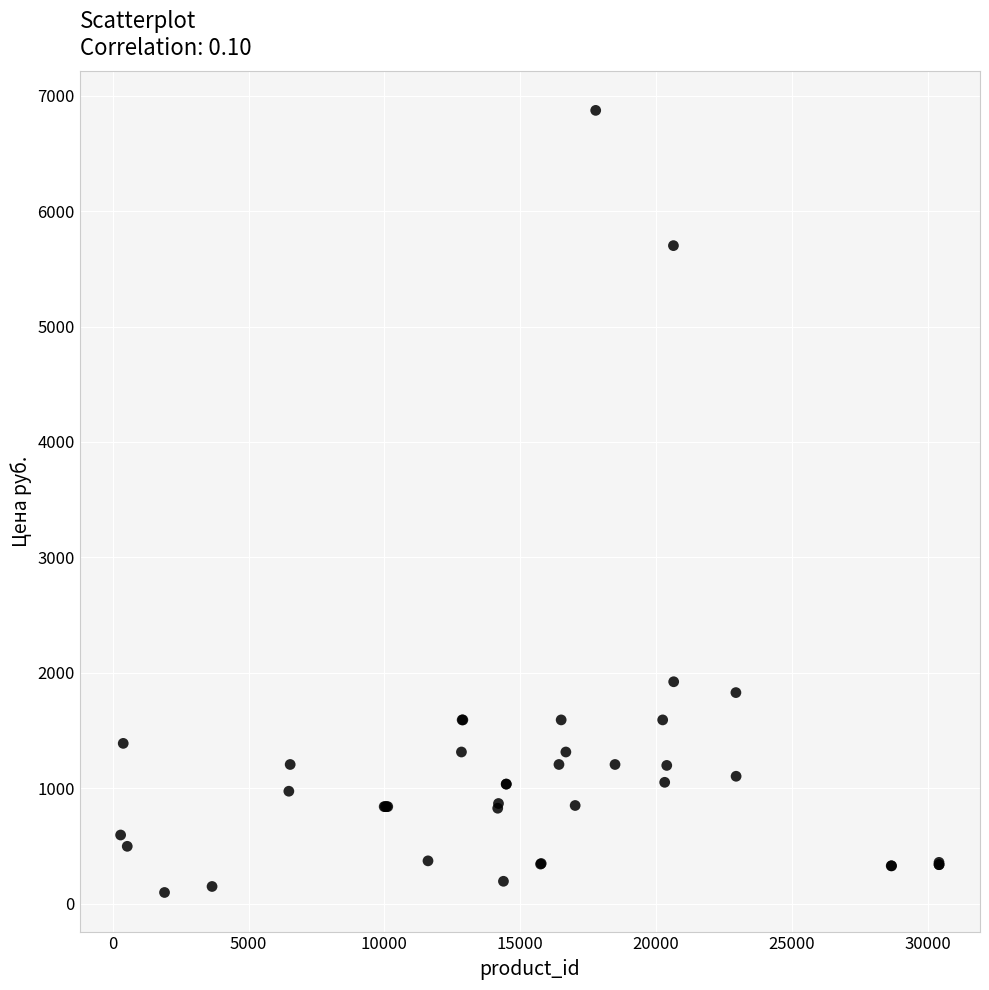

What Y value in the scatter plot is closest to 3484?

1922.0